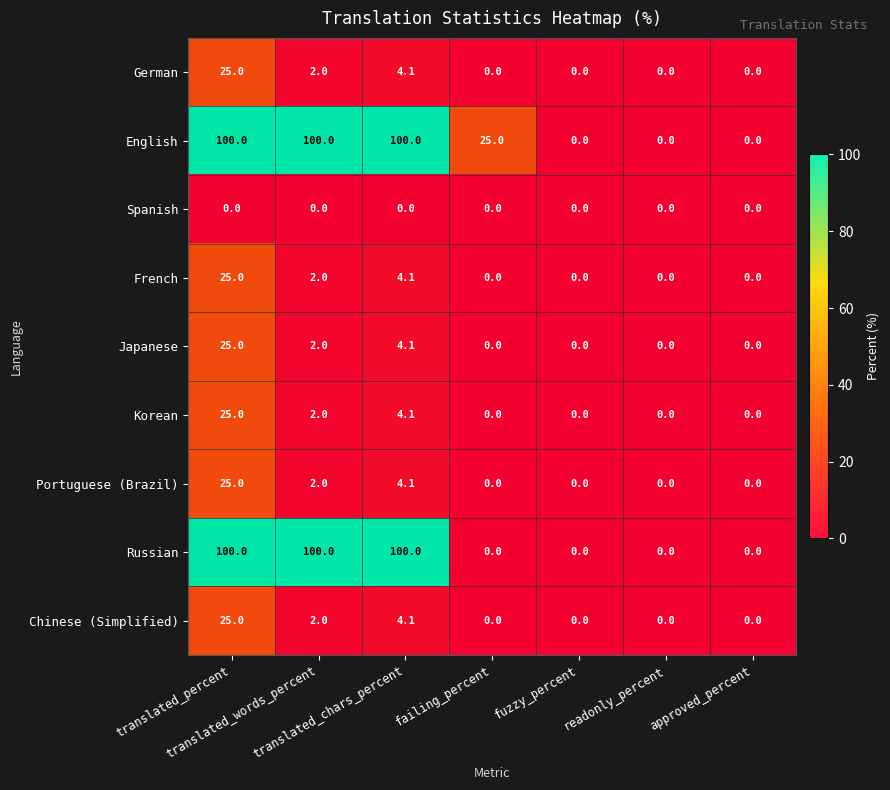

What is the maximum value for French?

25.0